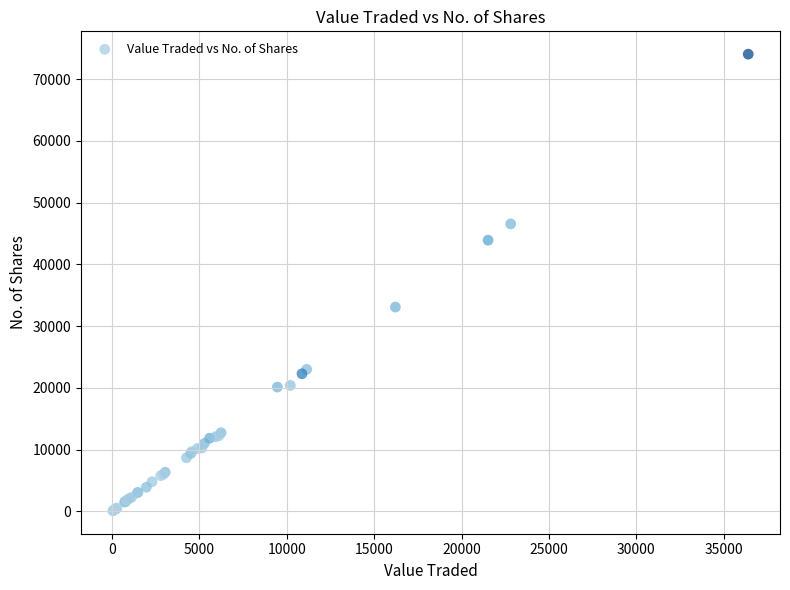

What Y value in the scatter plot is closest to 37063?

33090